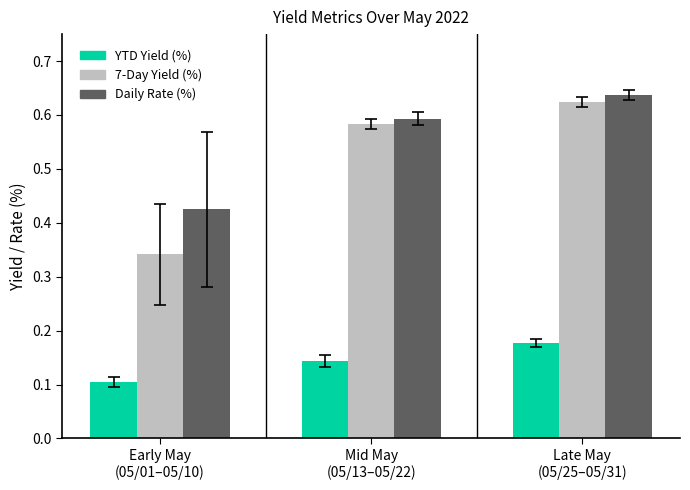

At which category is the sum across all series the highest?

Late May
(05/25–05/31)